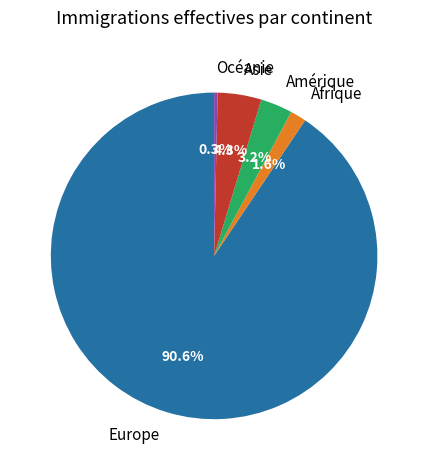

Rank the categories by value from highest to lowest.

Europe, Asie, Amérique, Afrique, Océanie